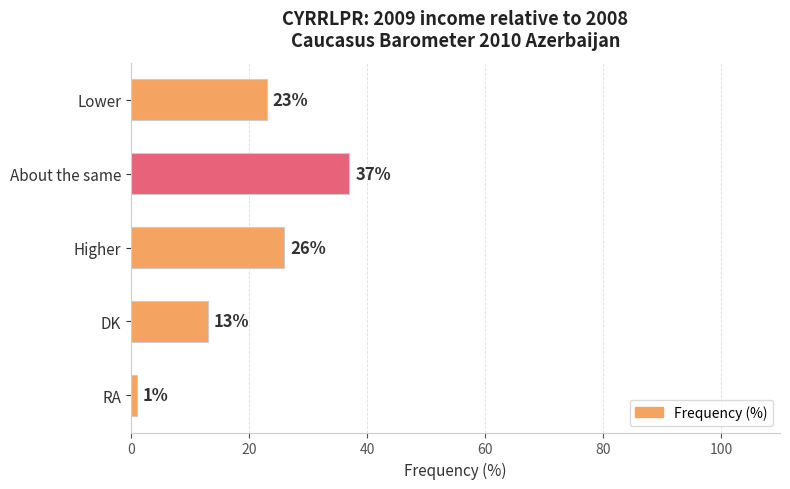

What is the smallest value displayed?

1